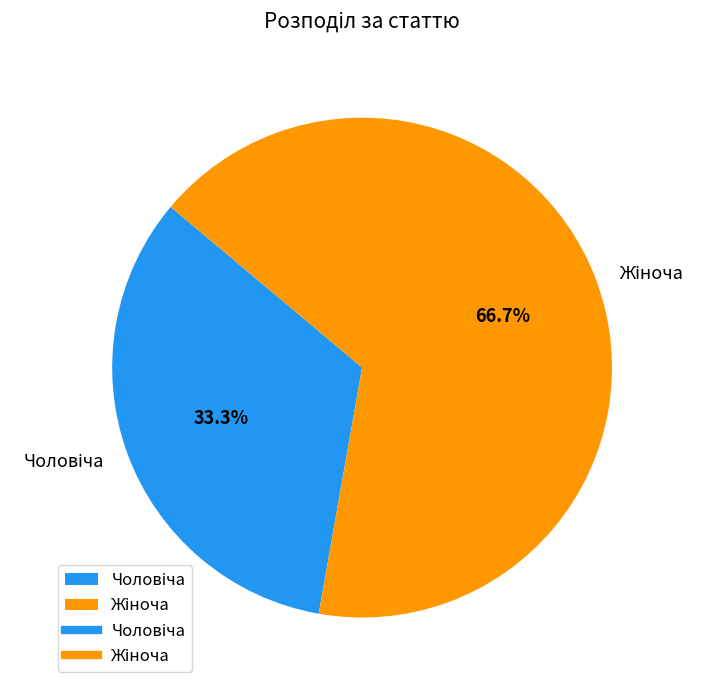

Is there any slice that represents more than half of the pie?

Yes